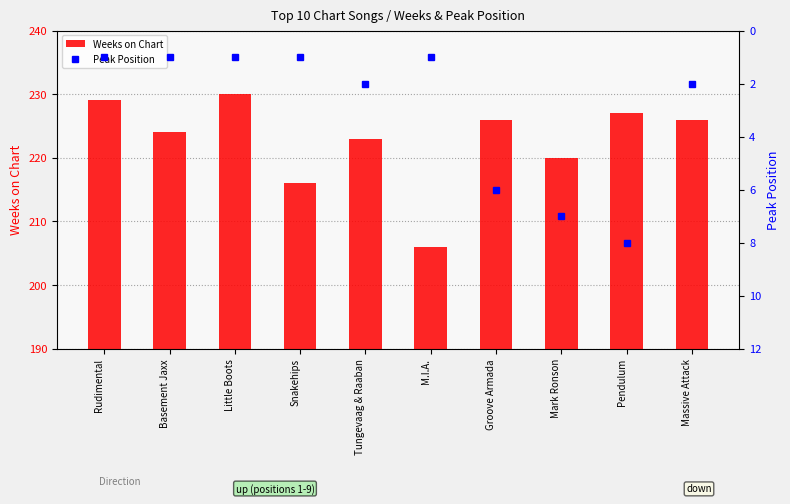

The Weeks on Chart series shows 342 at Tungevaag & Raaban. True or false?

False